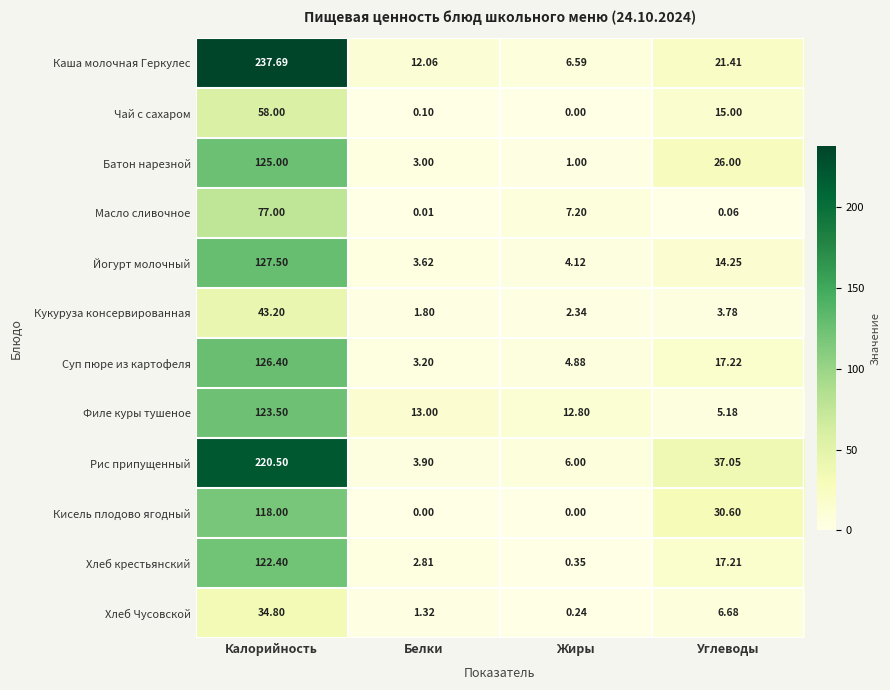

What is the maximum value shown in the chart?

237.7